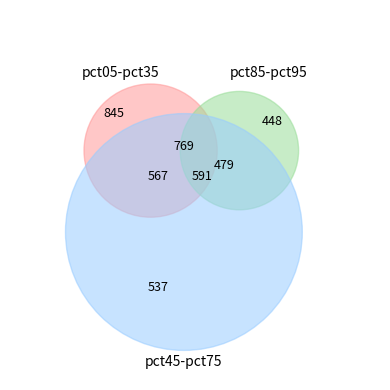

Is there any slice that represents more than half of the pie?

No